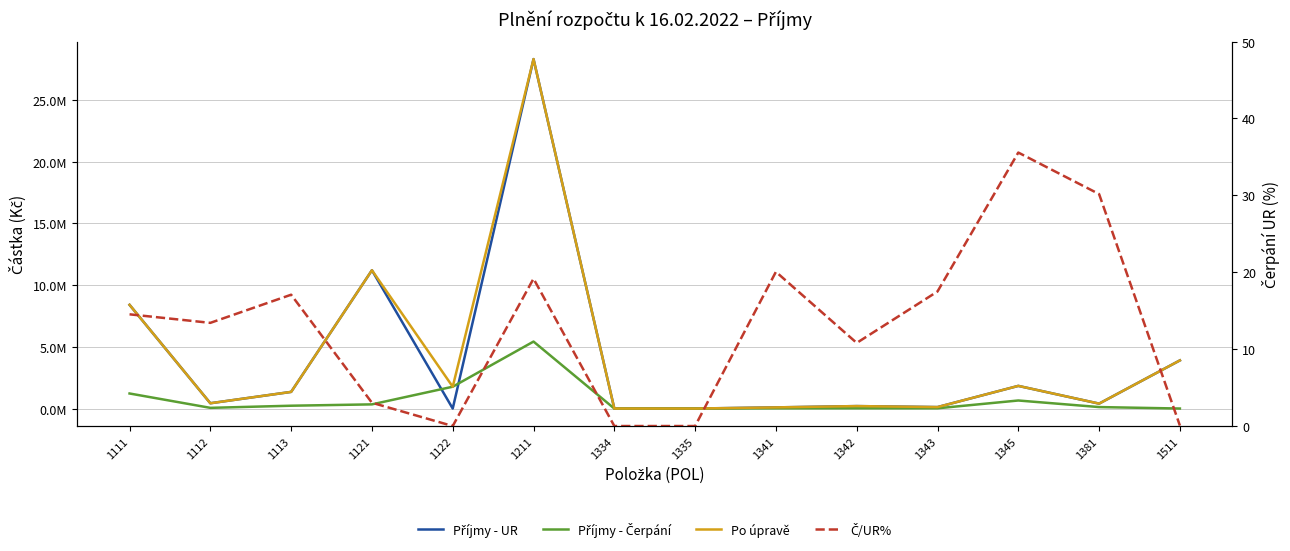

What is the value of the Příjmy - UR point at the 9th from the left?

95000.0